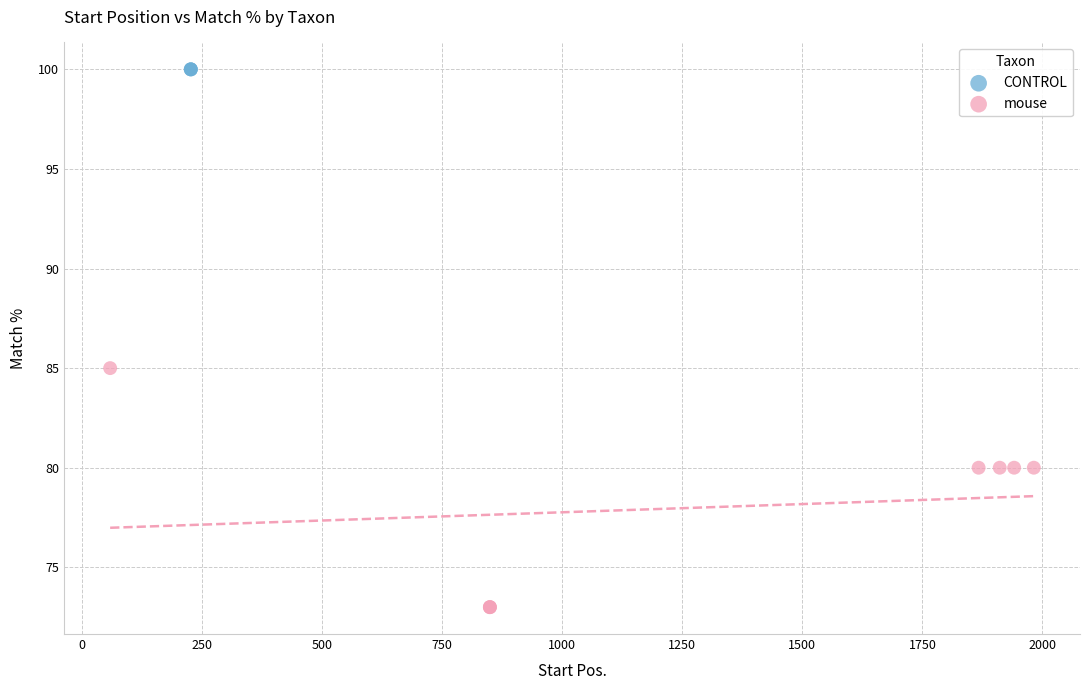

Which series contains the lowest Y value?

mouse